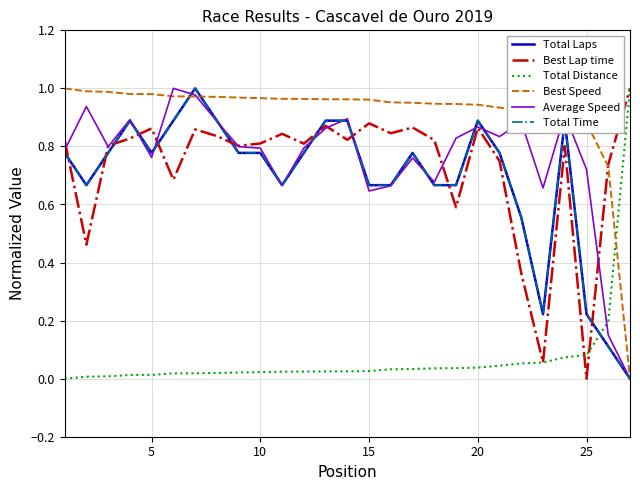

At how many categories does at least one series exceed 0?

27